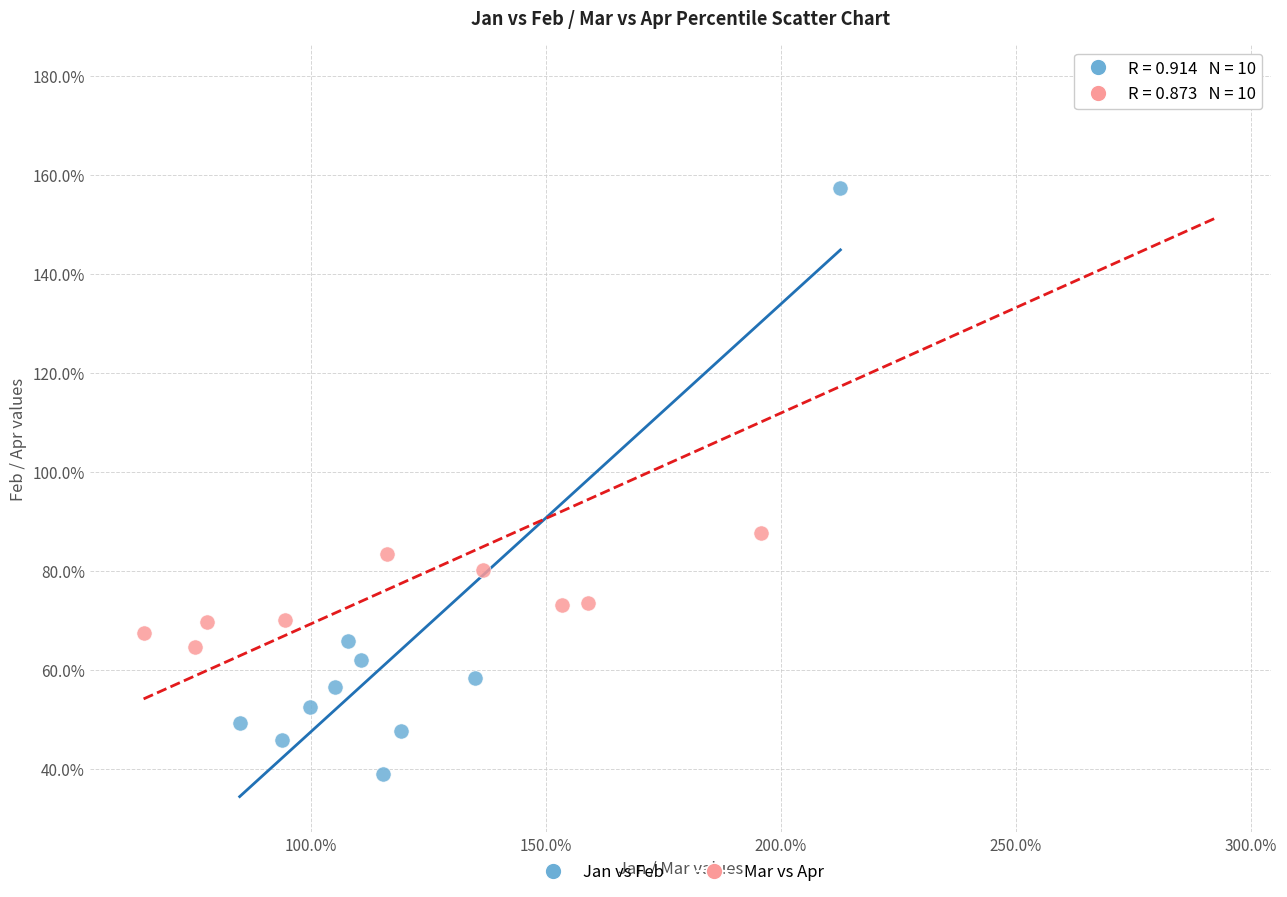

What are all the series names shown in the legend?

Jan vs Feb, Mar vs Apr